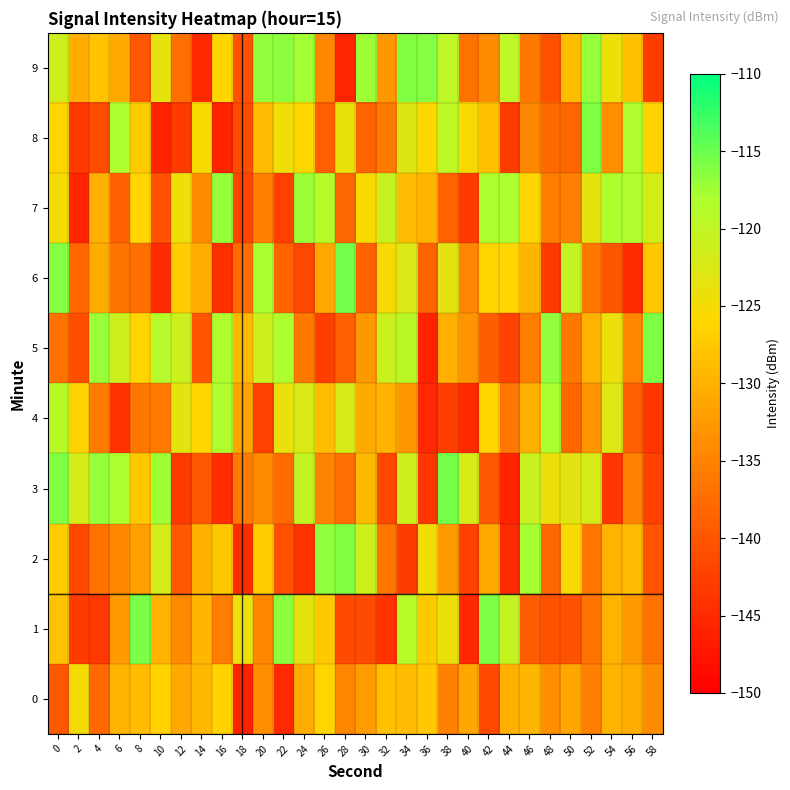

How many categories are shown in the chart?

30